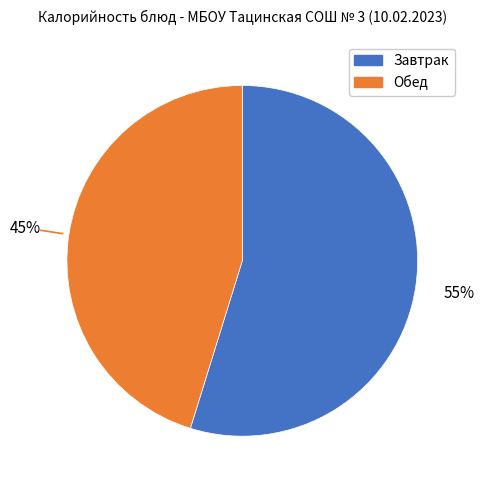

To the nearest percent, what is the difference between the largest and smallest slice percentages?

10%